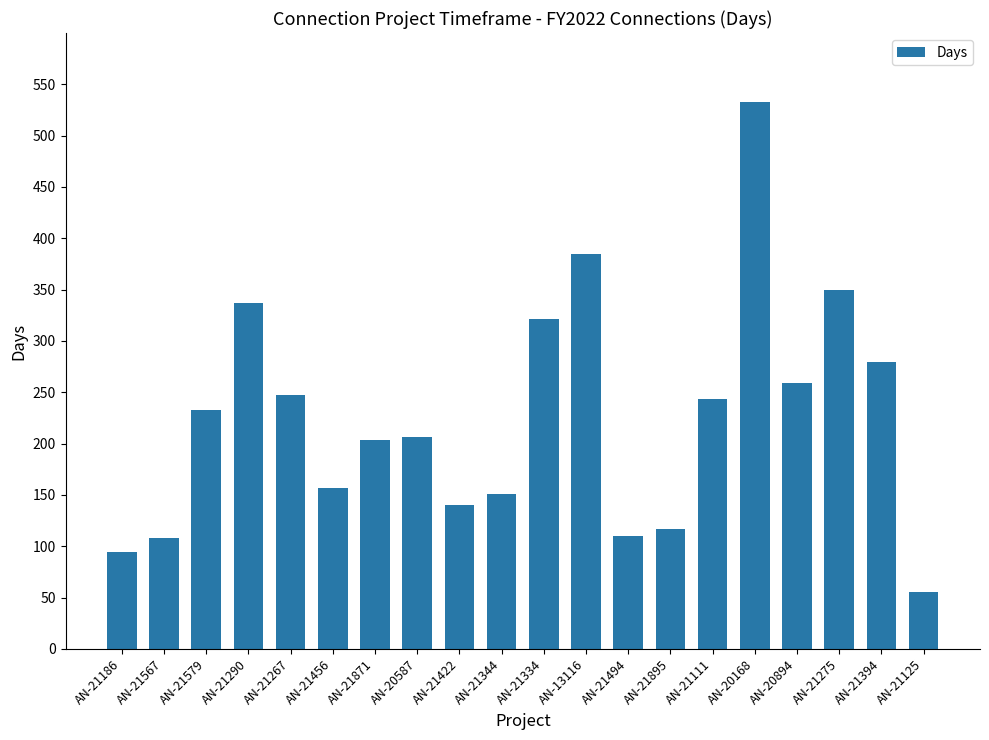

Which has a higher value, AN-20168 or AN-21394?

AN-20168